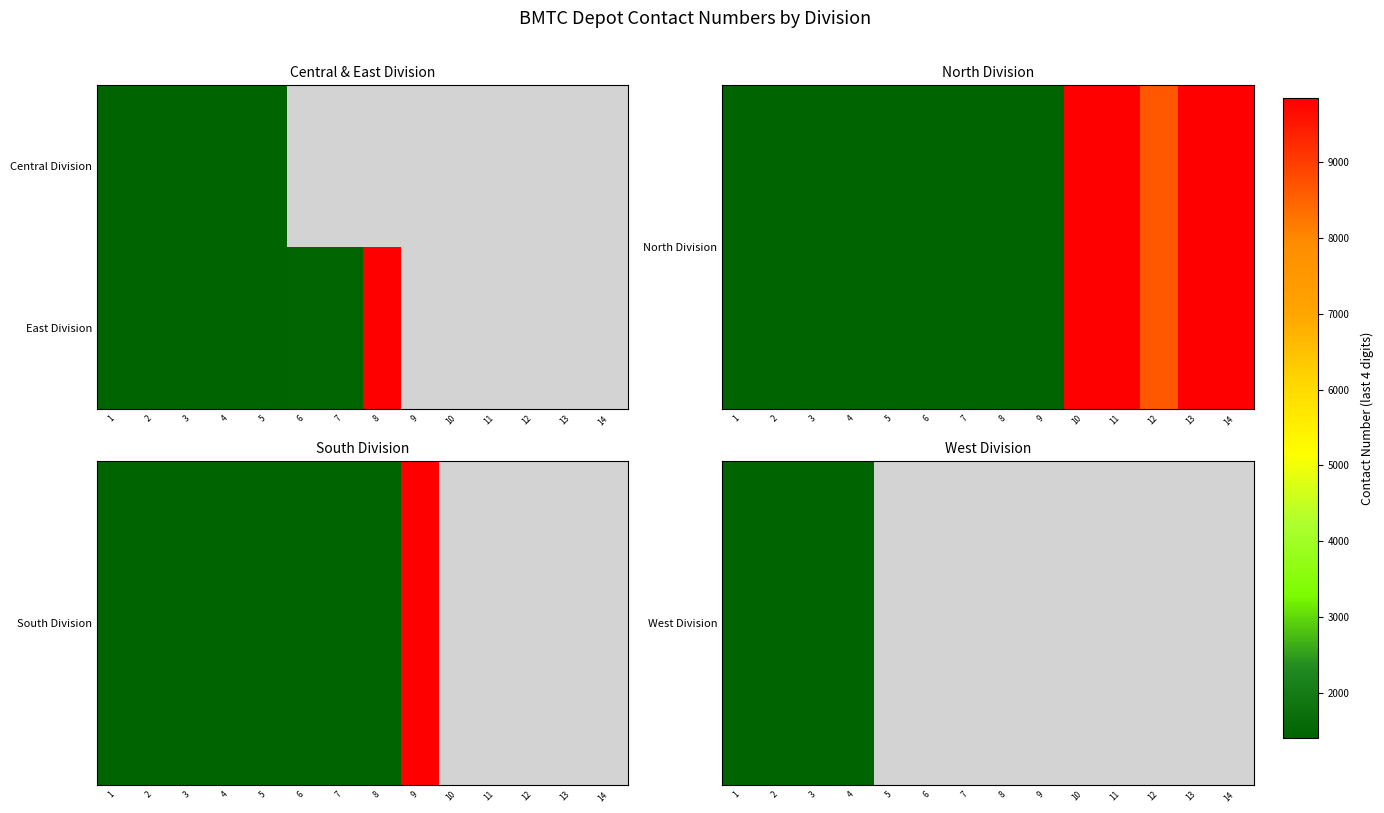

How many series are shown in this chart?

2